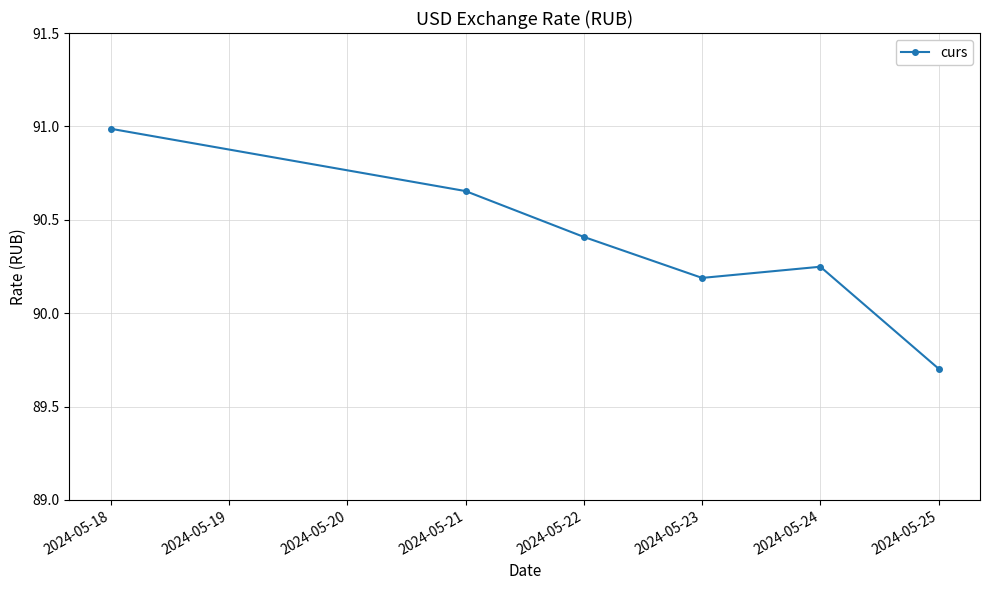

What is the sum of all values?

542.2